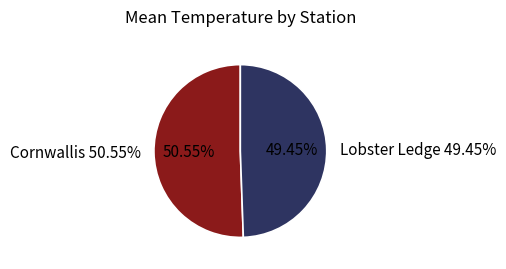

Which has a higher value, 19 or 22?

22